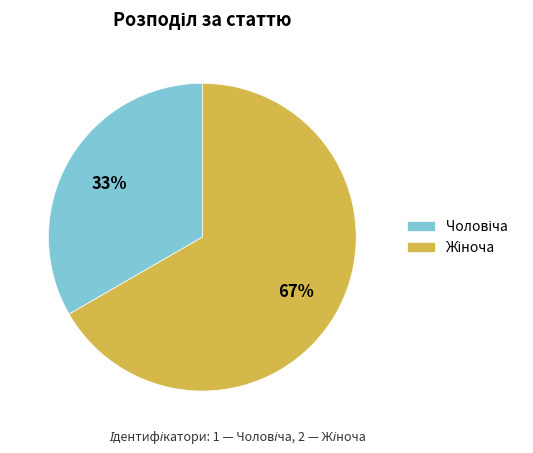

To the nearest percent, what is the average slice percentage?

50%